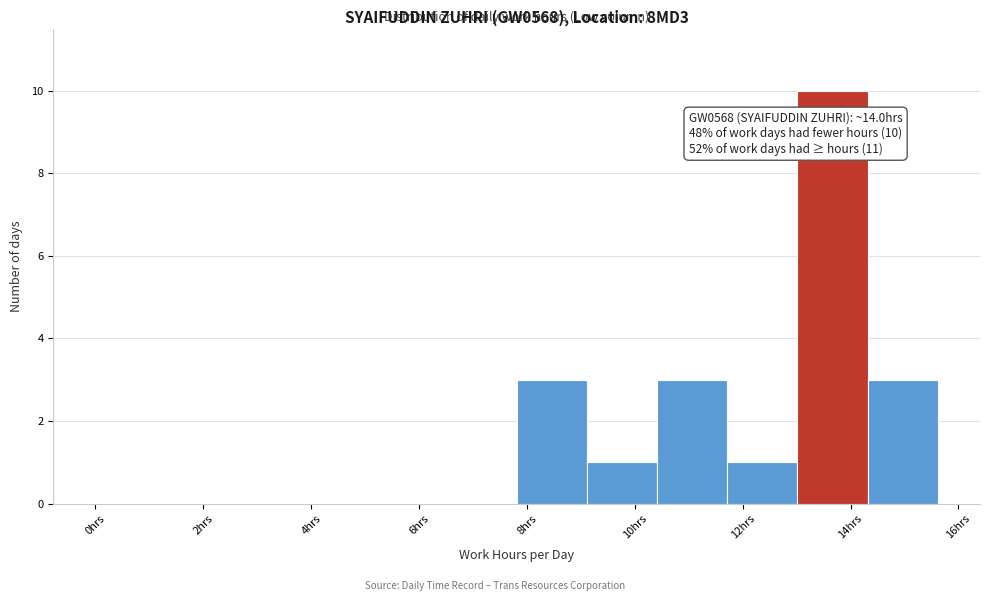

Over which range of the x-axis is the bar tallest?

13.0 to 14.4